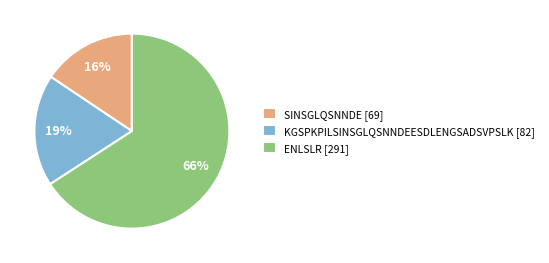

What percentage is the KGSPKPILSINSGLQSNNDEESDLENGSADSVPSLK [82] slice, to the nearest percent?

19%